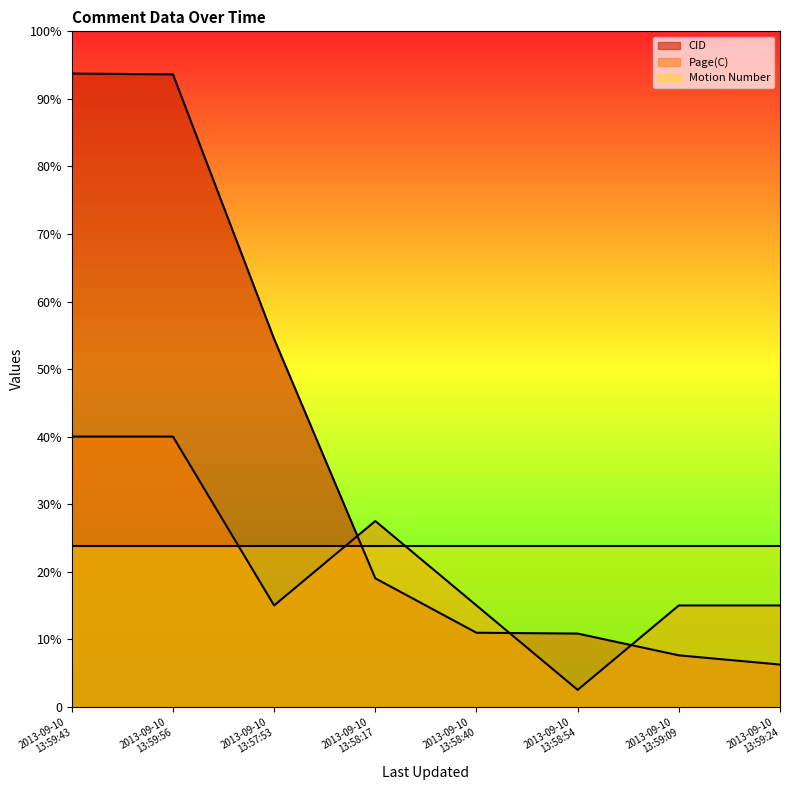

What are all the series names shown in the legend?

CID, Page(C), Motion Number